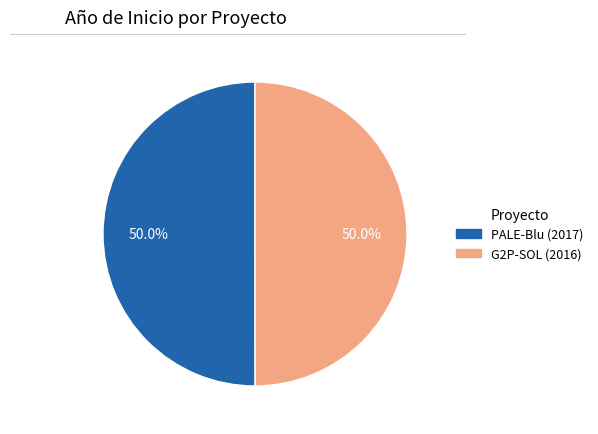

What is the ratio of the value at PALE-Blu (2017) to the value at G2P-SOL (2016)?

1.0